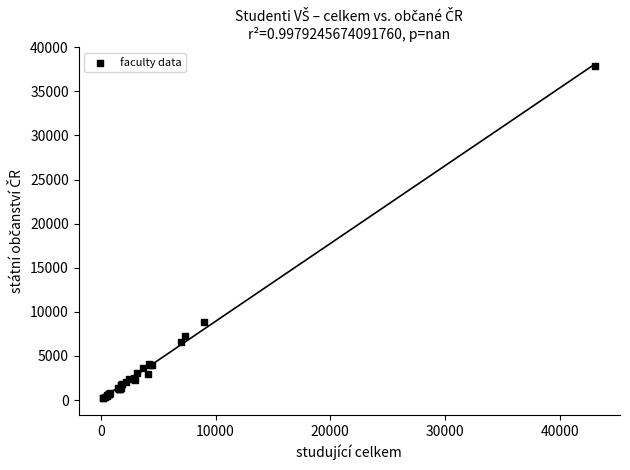

What Y value in the scatter plot is closest to 19025?

8893